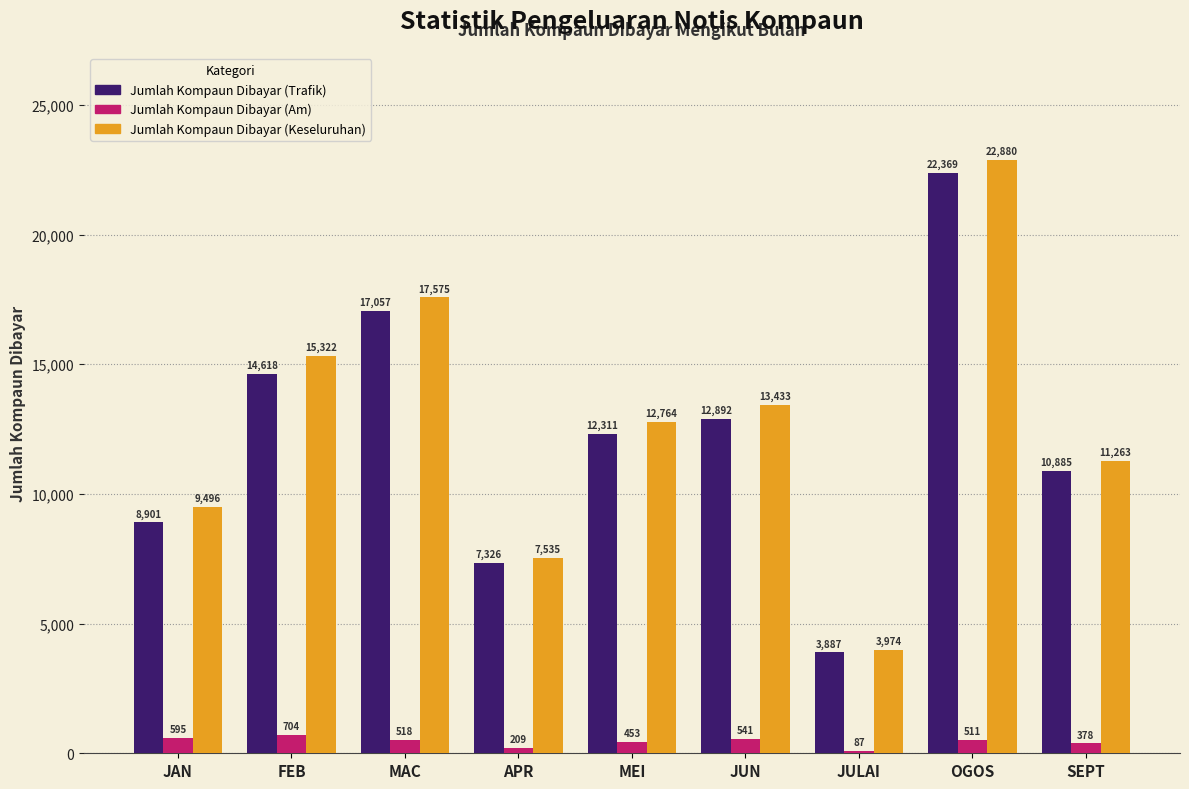

Reading left to right, transcribe all the data shown in this chart.

Jumlah Kompaun Dibayar (Trafik): 8901	14618	17057	7326	12311	12892	3887	22369	10885
Jumlah Kompaun Dibayar (Am): 595	704	518	209	453	541	87	511	378
Jumlah Kompaun Dibayar (Keseluruhan): 9496	15322	17575	7535	12764	13433	3974	22880	11263